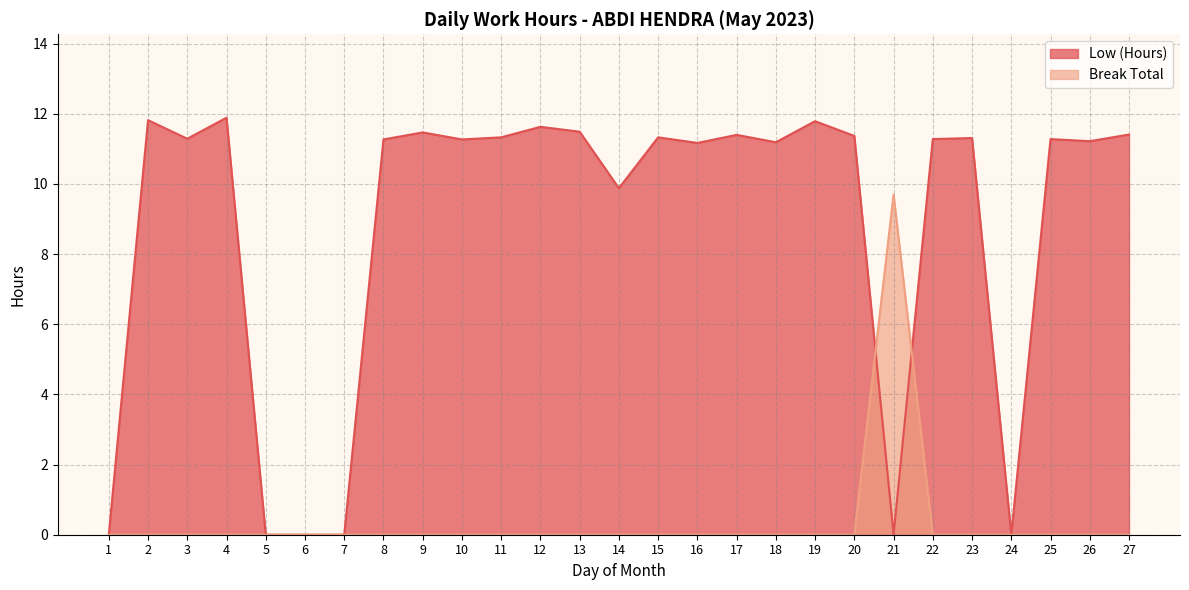

How many times do Break Total and Low (Hours) cross each other?

2